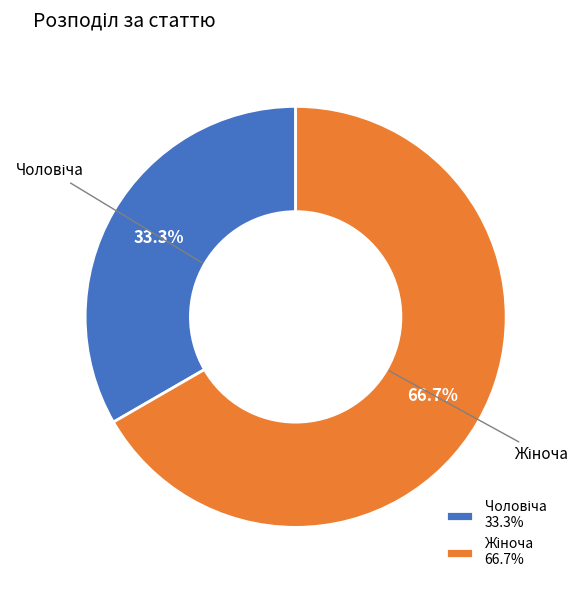

How many segments does this pie chart have?

2